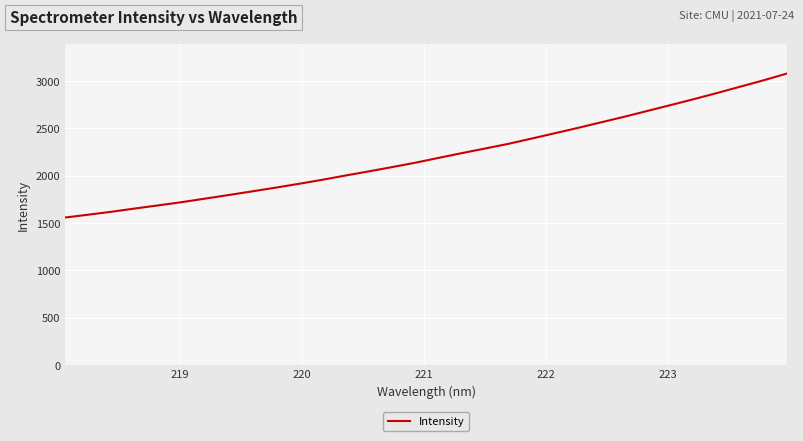

What is the smallest value displayed?

1556.9